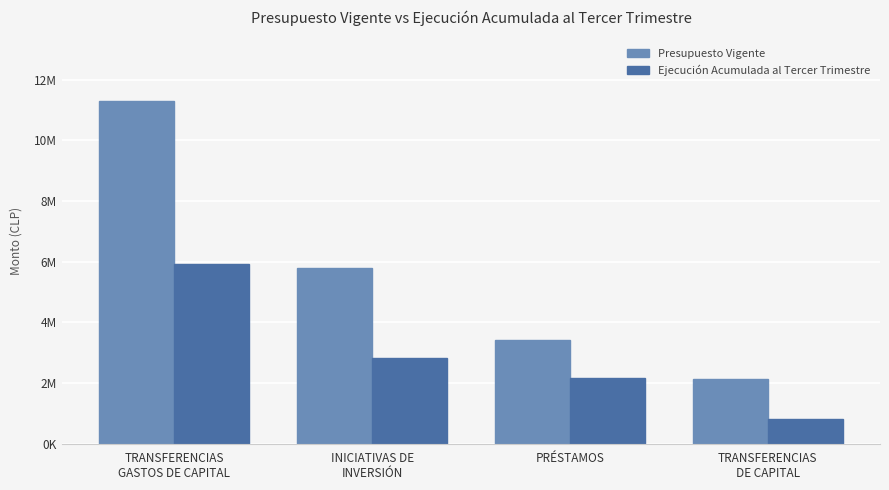

Rank the series by their maximum value, from highest to lowest.

Presupuesto Vigente, Ejecución Acumulada al Tercer Trimestre